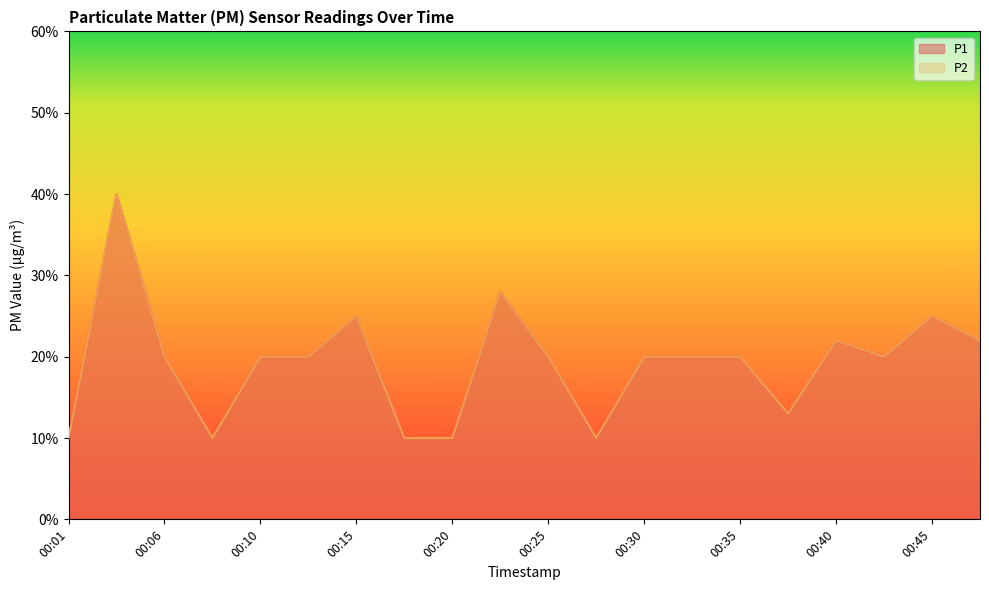

At which category does P2 reach its first local peak?

00:03